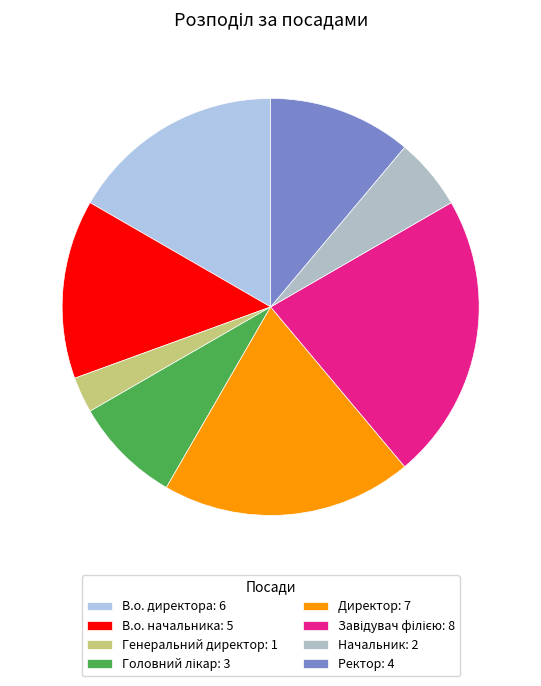

Which has a higher value, В.о. начальника or Директор?

Директор